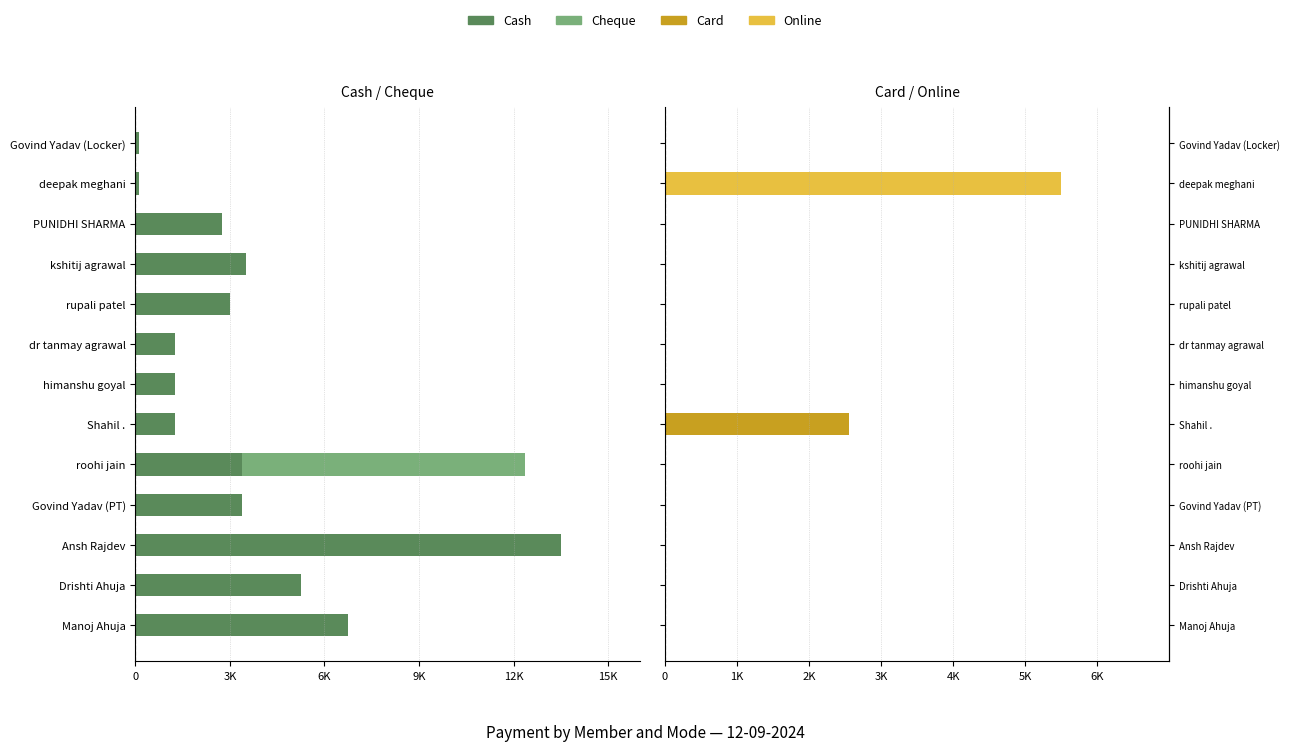

What are all the series names shown in the legend?

Cash, Cheque, Card, Online